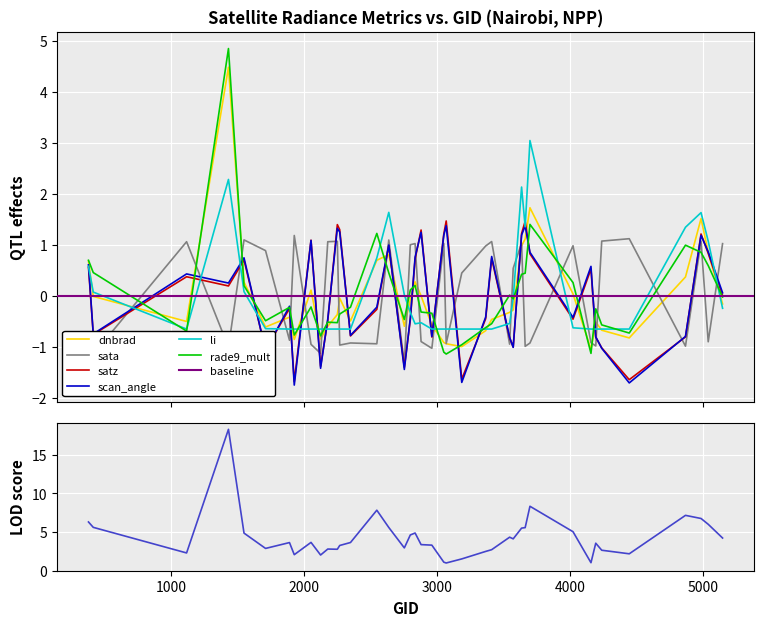

How many intersections are there between sata and rade9_mult?

23